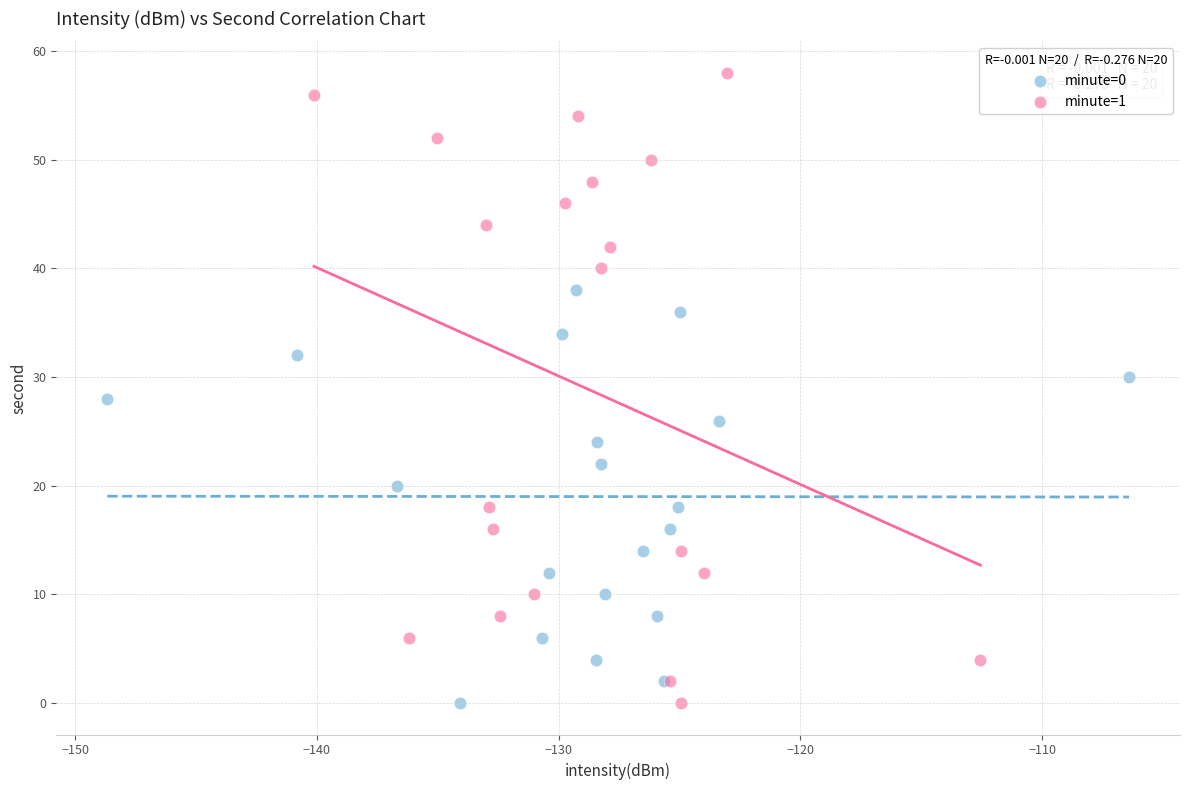

Which series has the largest Y range (max minus min)?

minute=1